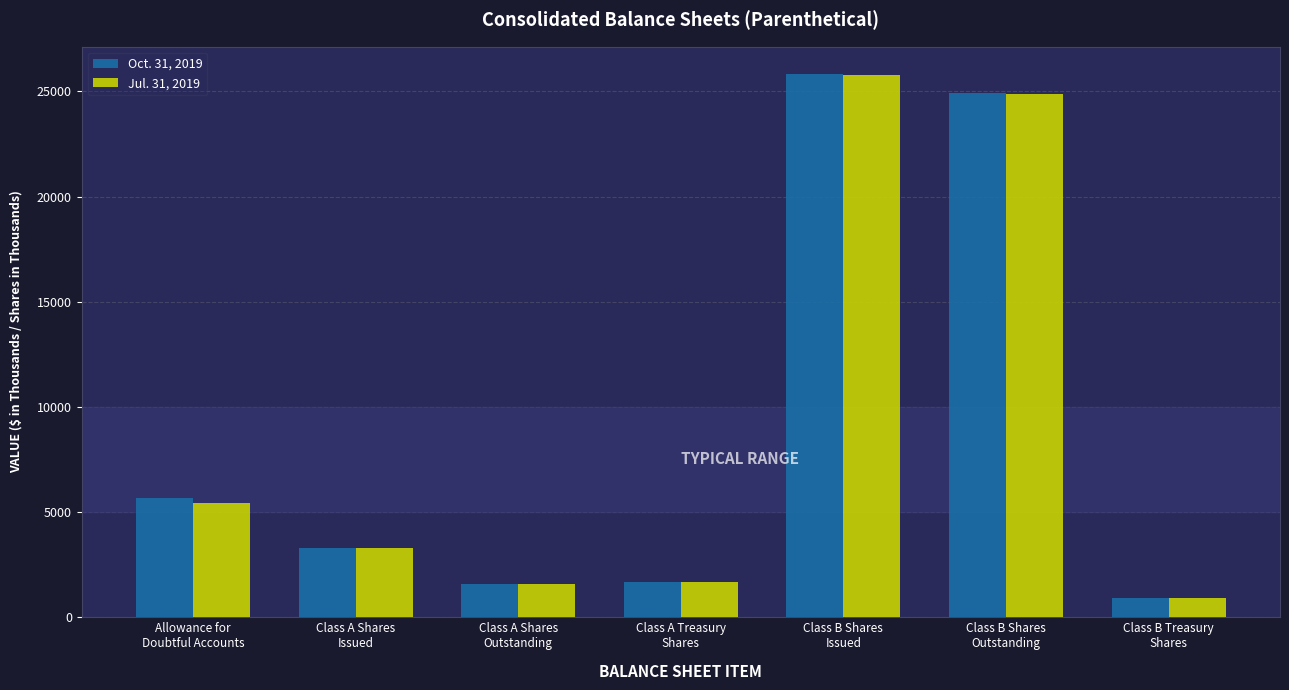

List the series in order of their peak value, highest first.

Oct. 31, 2019, Jul. 31, 2019